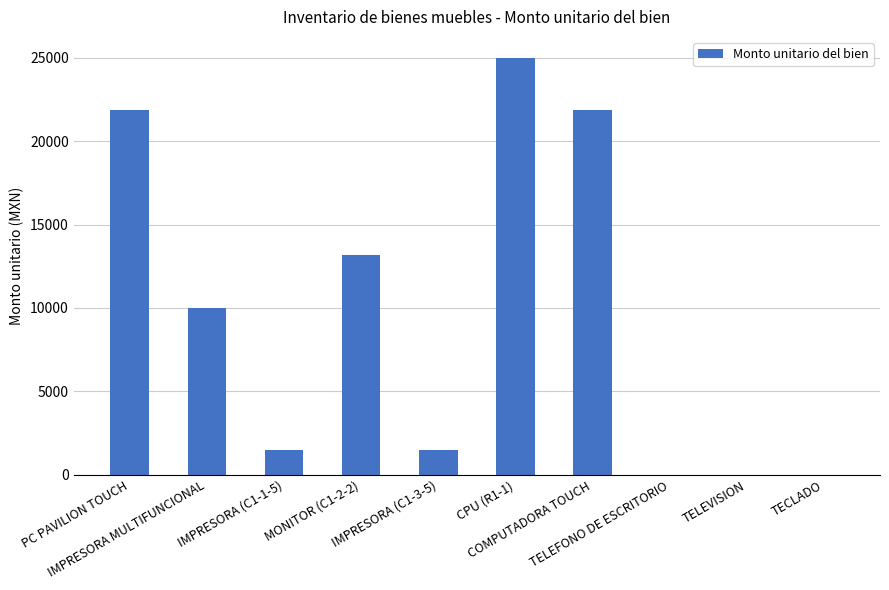

Reading right to left, what are all the values shown in this chart?

0.0	0.0	0.0	21877.6	25000.0	1480.0	13198.0	1480.0	9976.0	21877.6